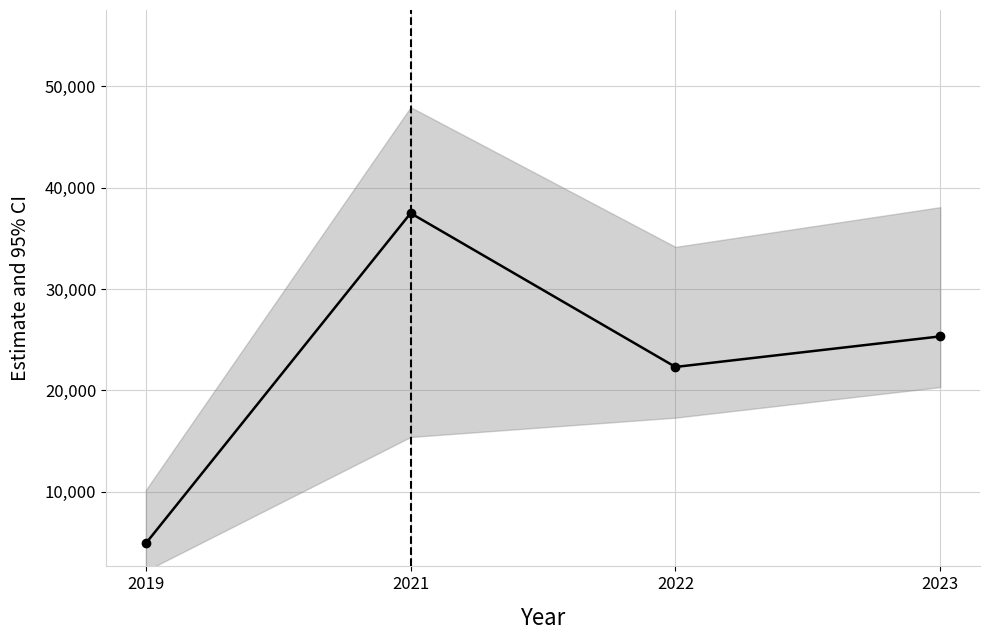

Between 2022 and 2023, which is larger?

2023